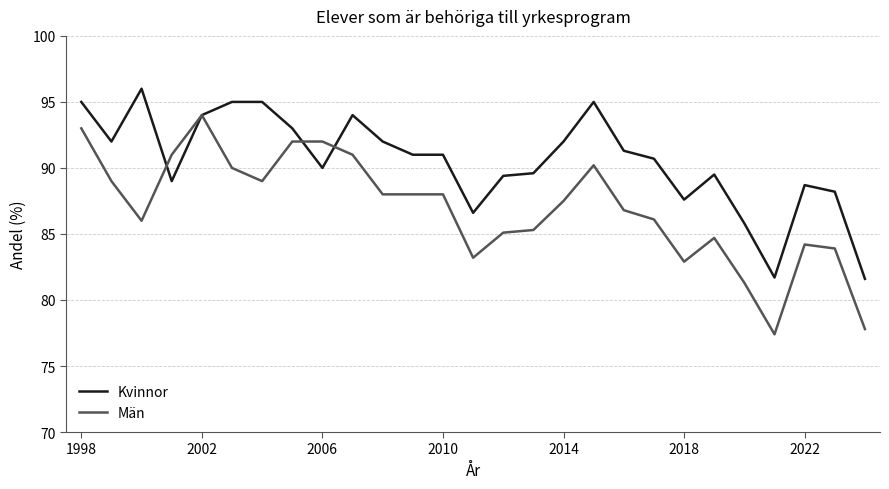

Which series has the largest range (max minus min)?

Män